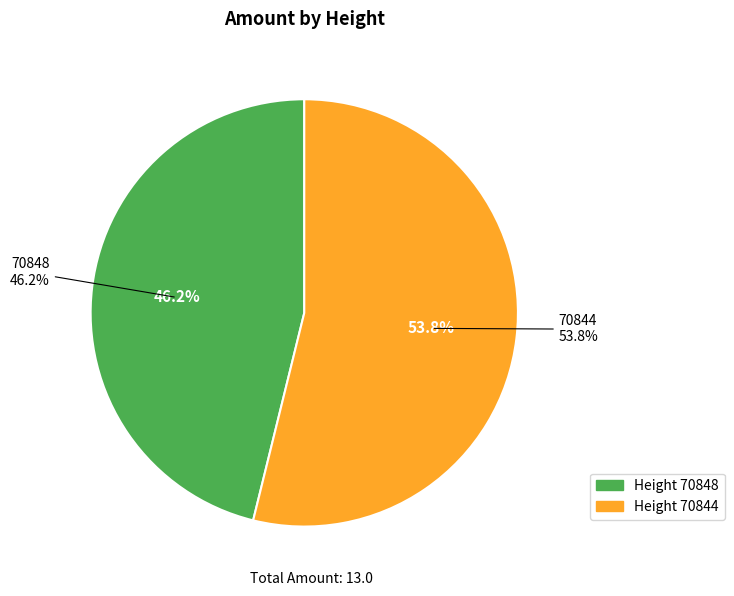

To the nearest percent, what is the difference between the 70848 and 70844 slice percentages?

8%